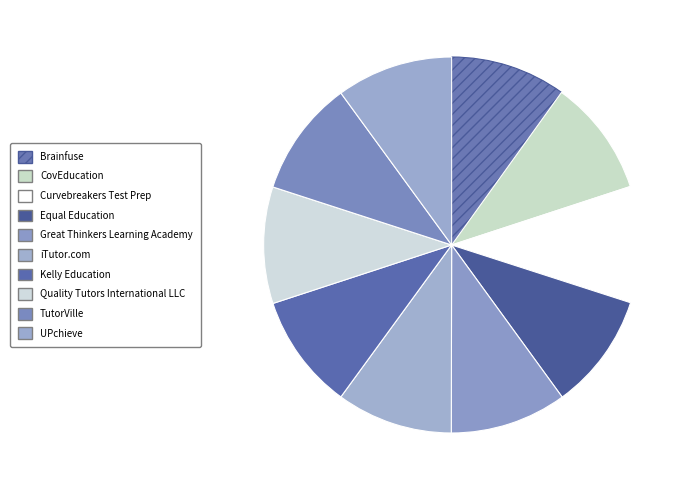

True or false: TutorVille accounts for 10% of the total.

True